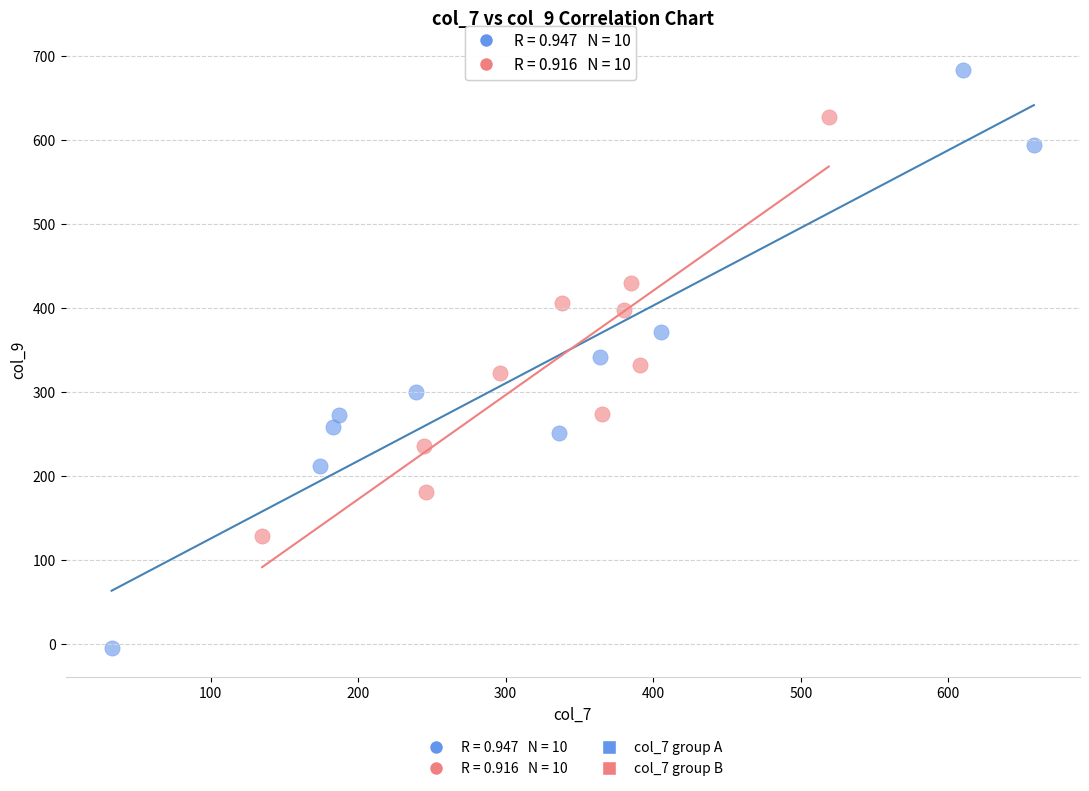

Which series contains the highest Y value?

col_7 group A